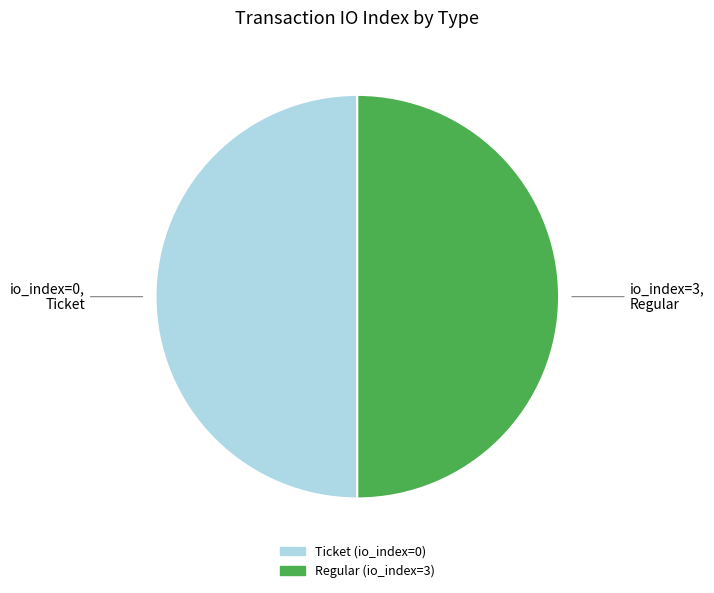

Do io_index=0, Ticket and io_index=3, Regular together represent more than half of the pie?

Yes